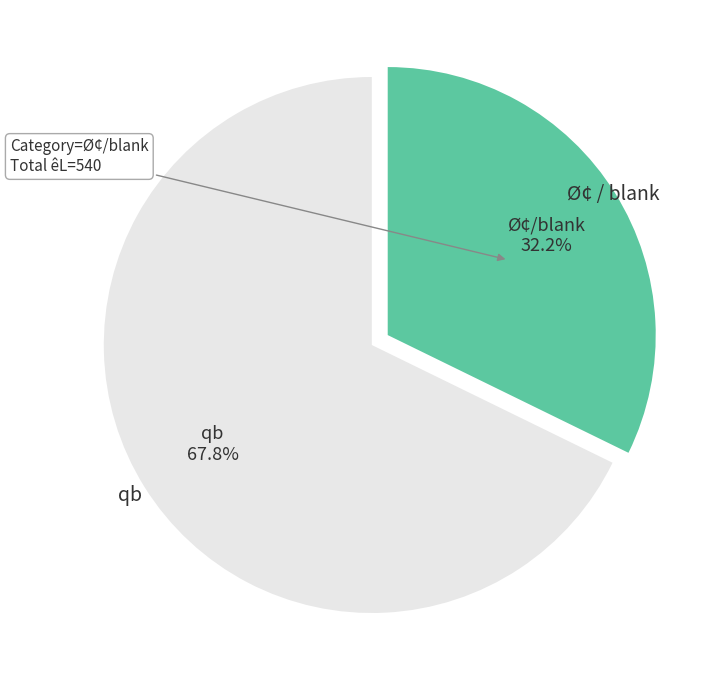

To the nearest percent, what is the average slice percentage?

50%